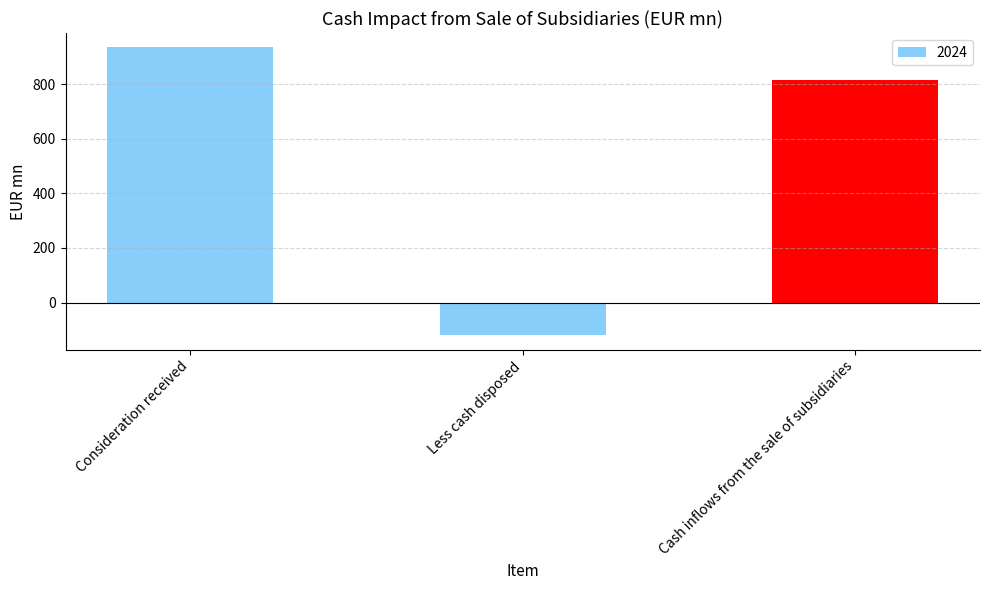

List the labels in order of value, smallest first.

Less cash disposed, Cash inflows from the sale of subsidiaries, Consideration received